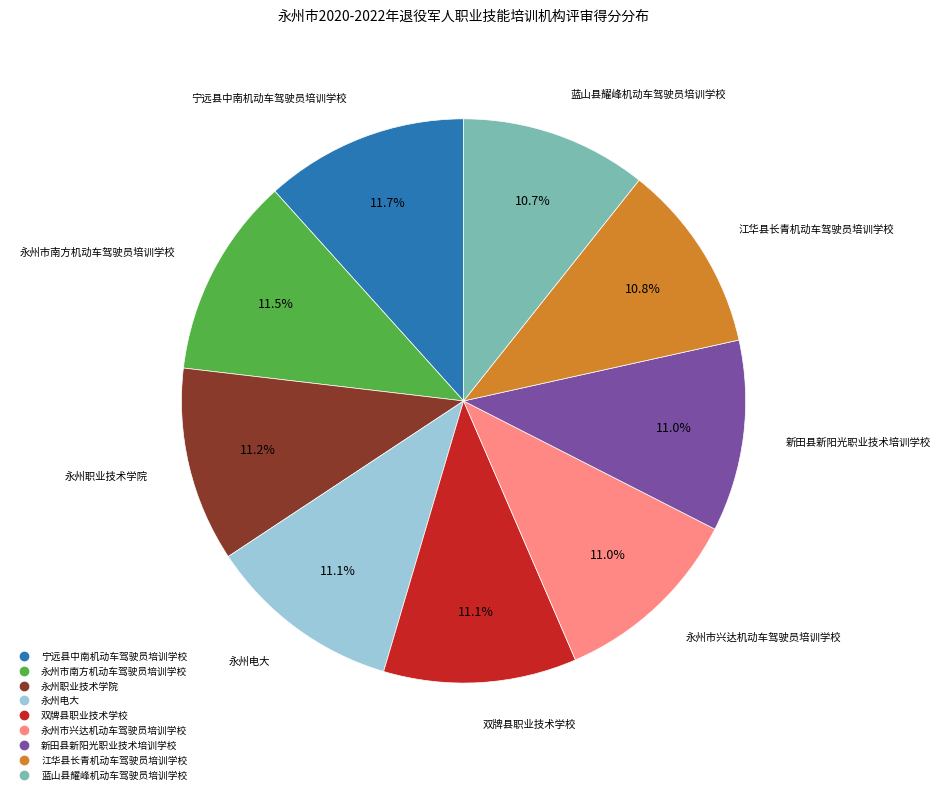

What percentage is NOT represented by 蓝山县耀峰机动车驾驶员培训学校?

89.3%